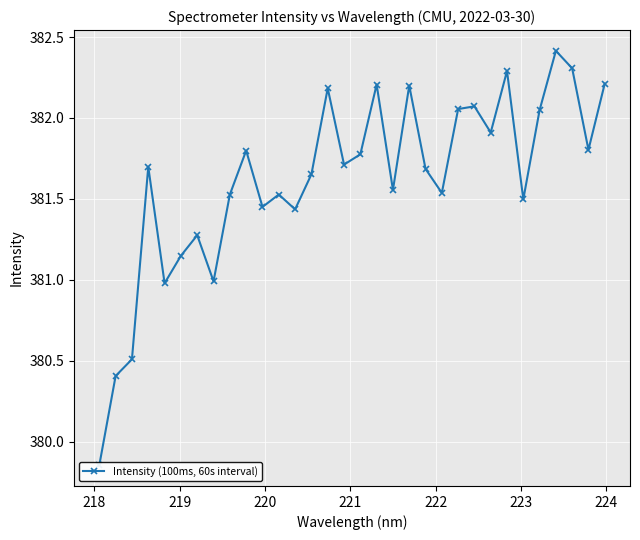

How many interior local peaks (higher than both neighbors) does the data have?

10